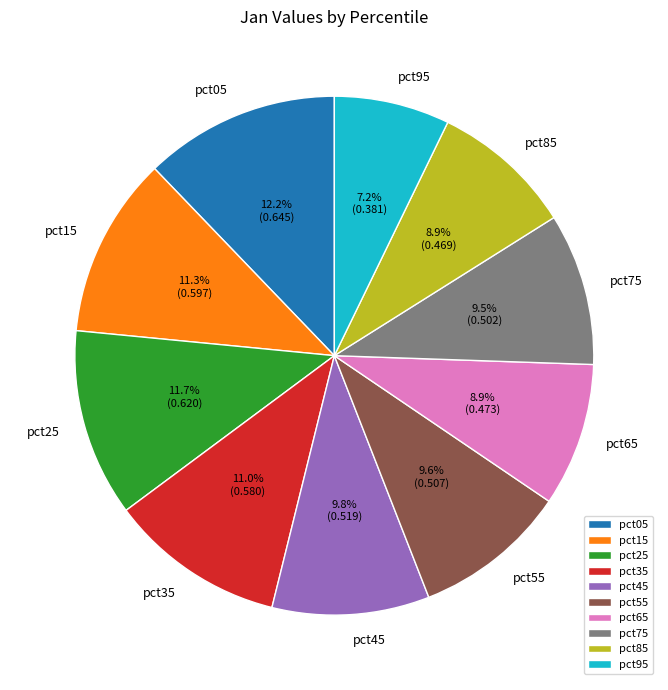

Do pct75 and pct85 together represent more than half of the pie?

No